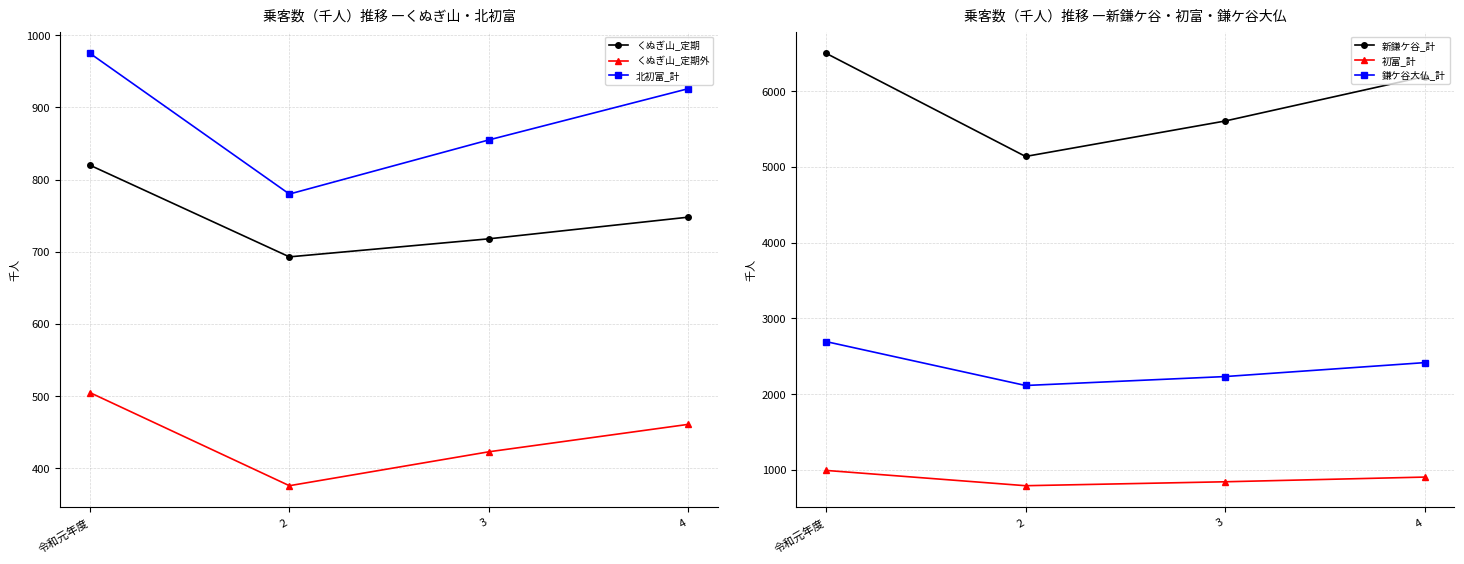

True or false: 北初富_計 and くぬぎ山_定期 cross at least once.

False